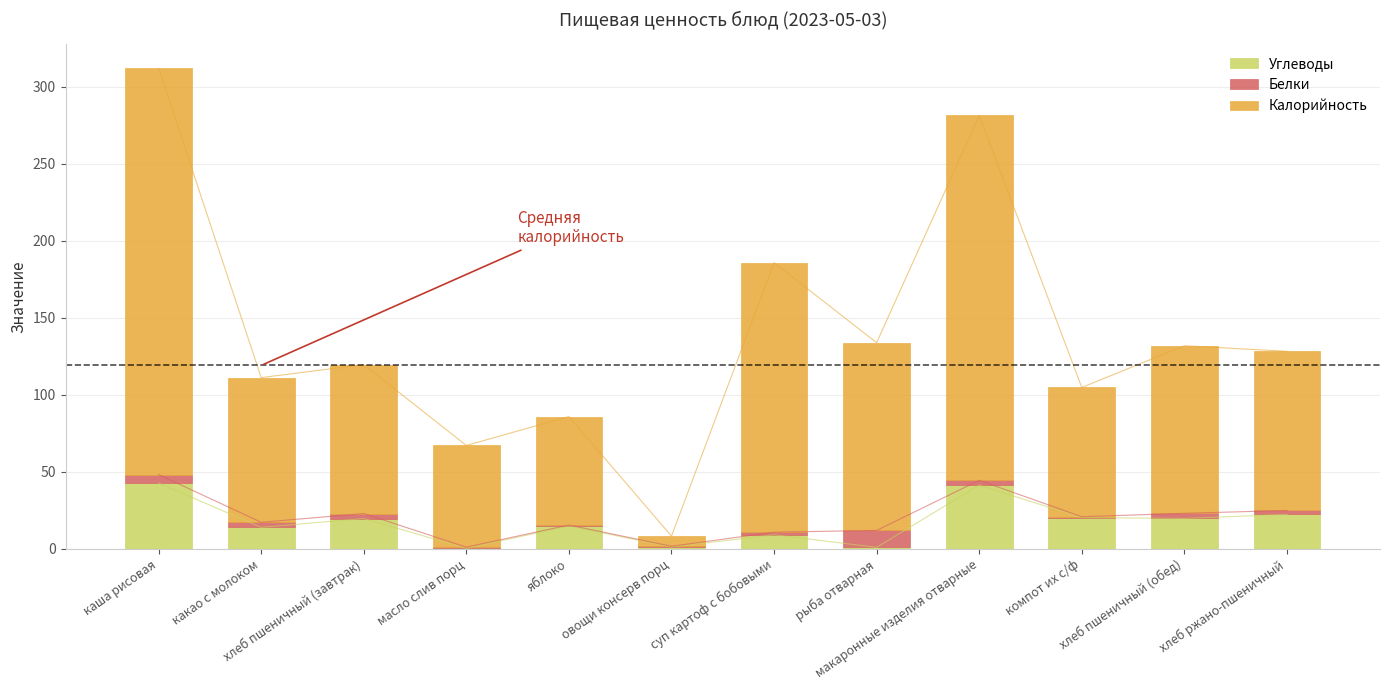

How many data points does each series have?

12